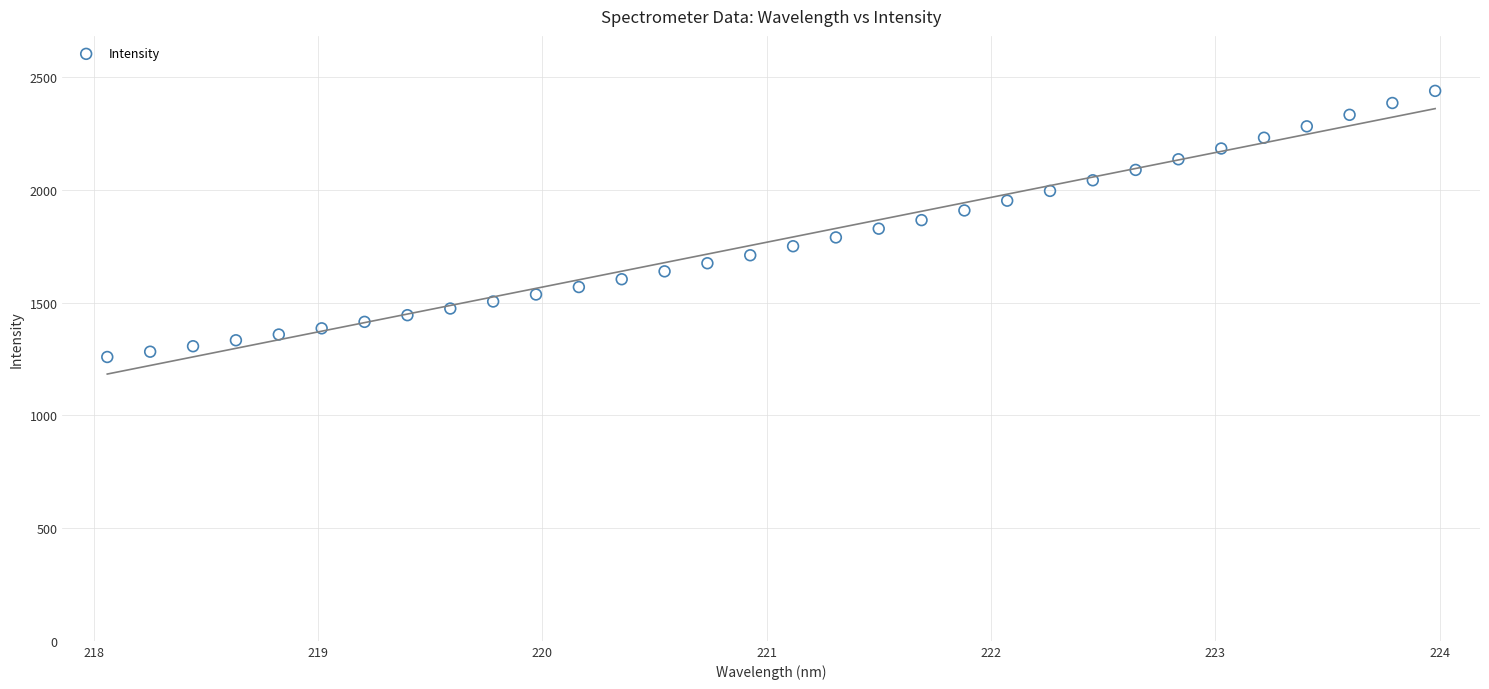

What is the range of Y values (max minus min)?

1180.7